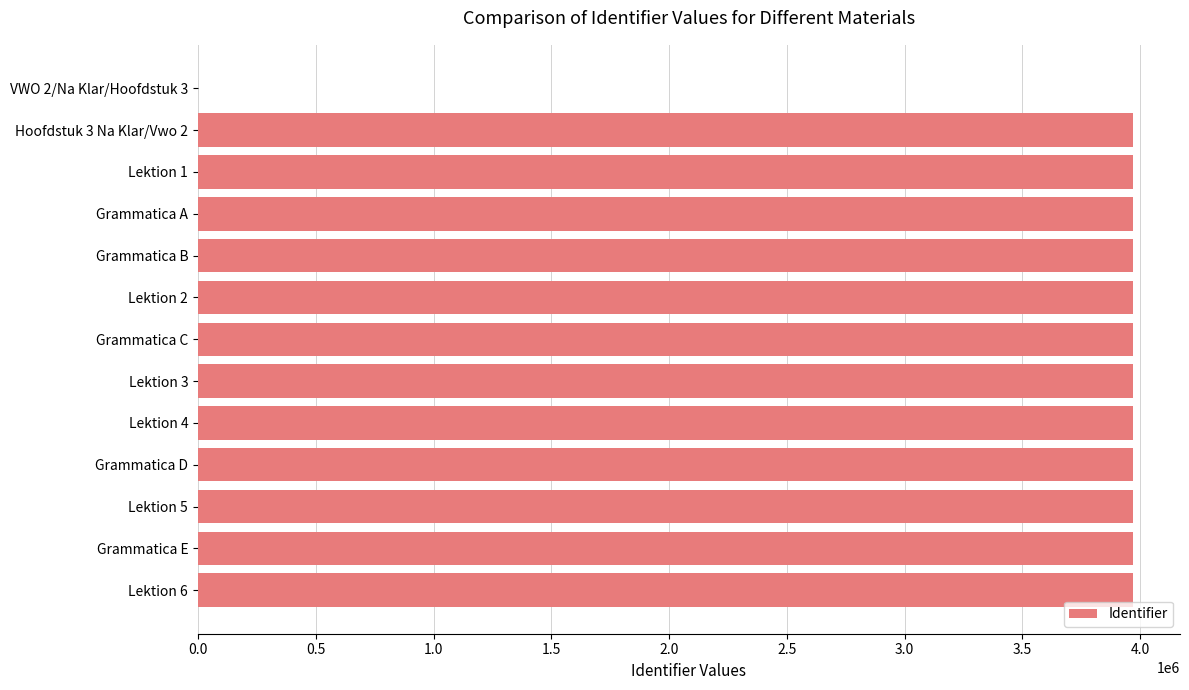

The chart shows a value of 3970242 at Grammatica A. True or false?

True